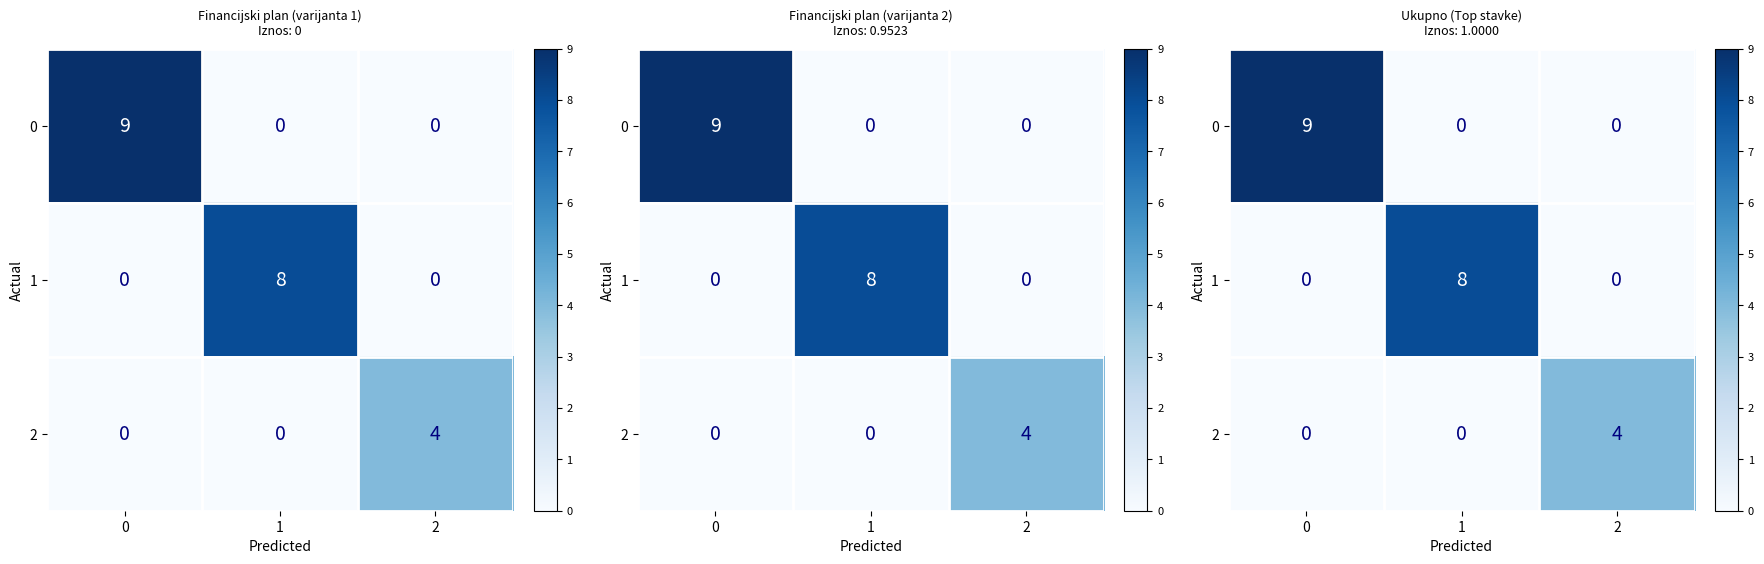

Is it true that 0 equals 4 at 1?

False